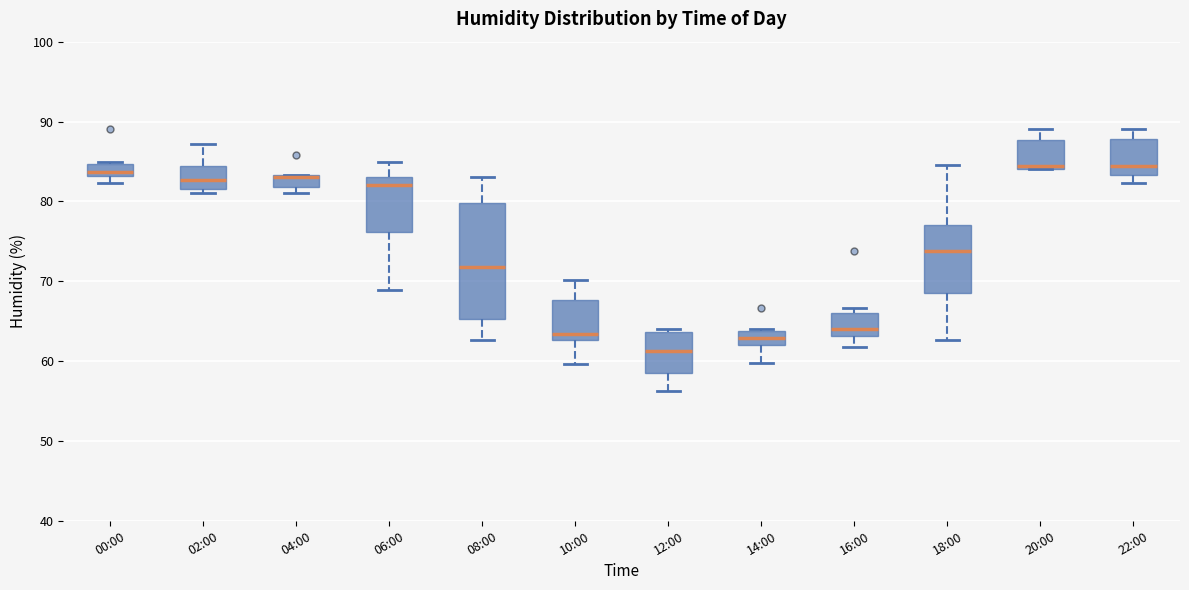

Where is the lower edge of the box for 12:00 on the y-axis? The values are not printed on the chart, so give them approximately, as read against the axis.

58